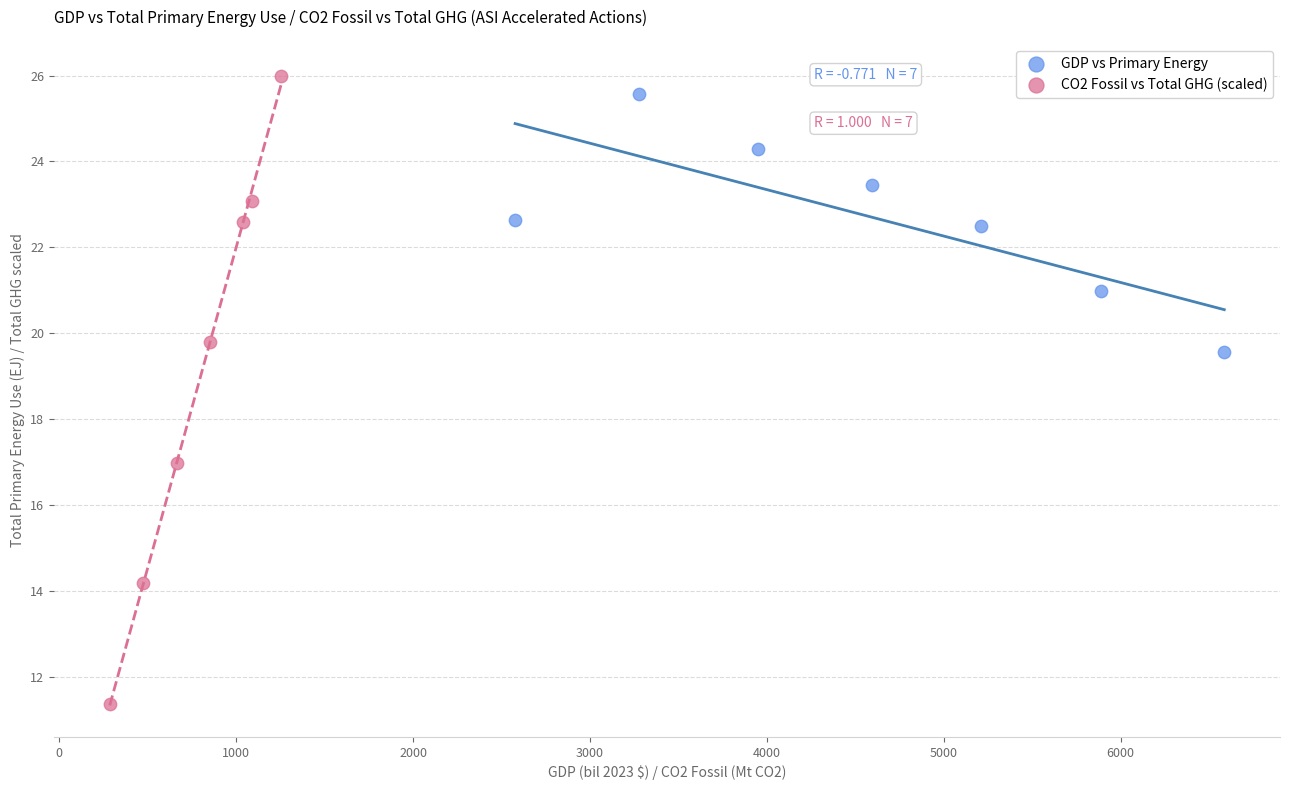

What are all the series names shown in the legend?

GDP vs Primary Energy, CO2 Fossil vs Total GHG (scaled)